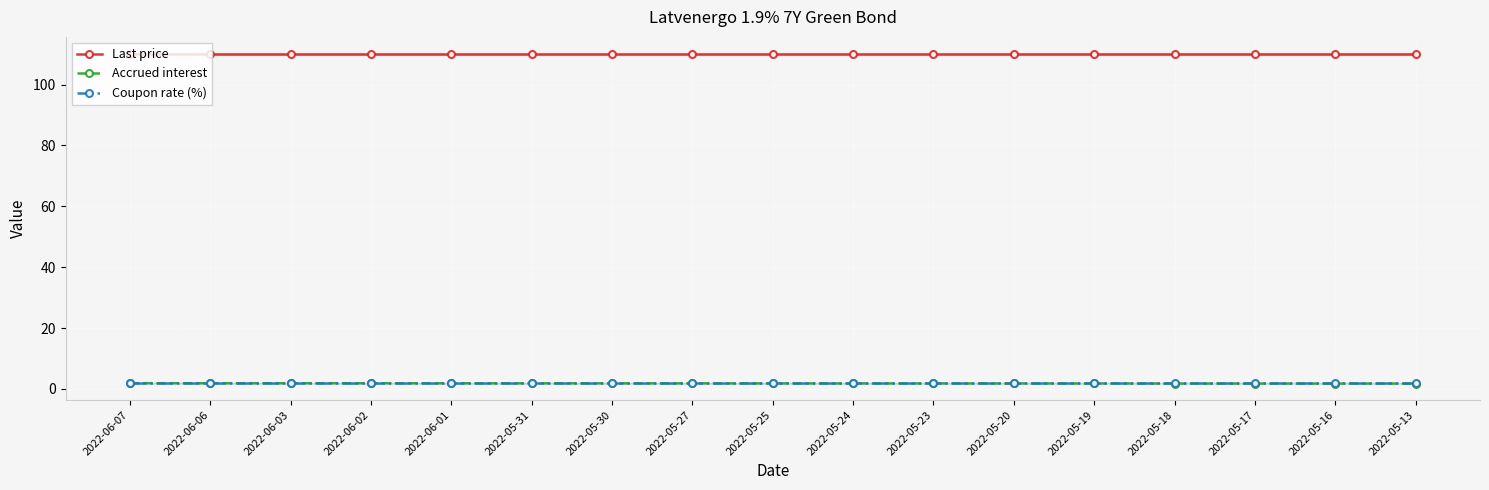

What is the label of the 14th point from the left?

2022-05-18